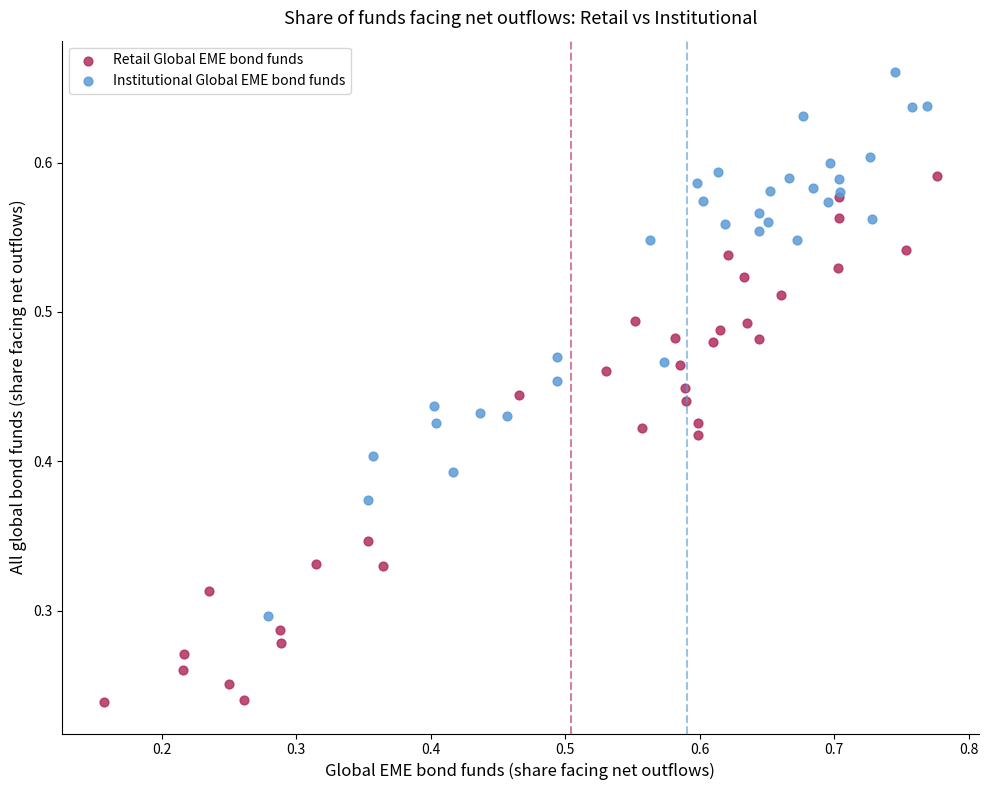

Which series contains the highest Y value?

Institutional Global EME bond funds